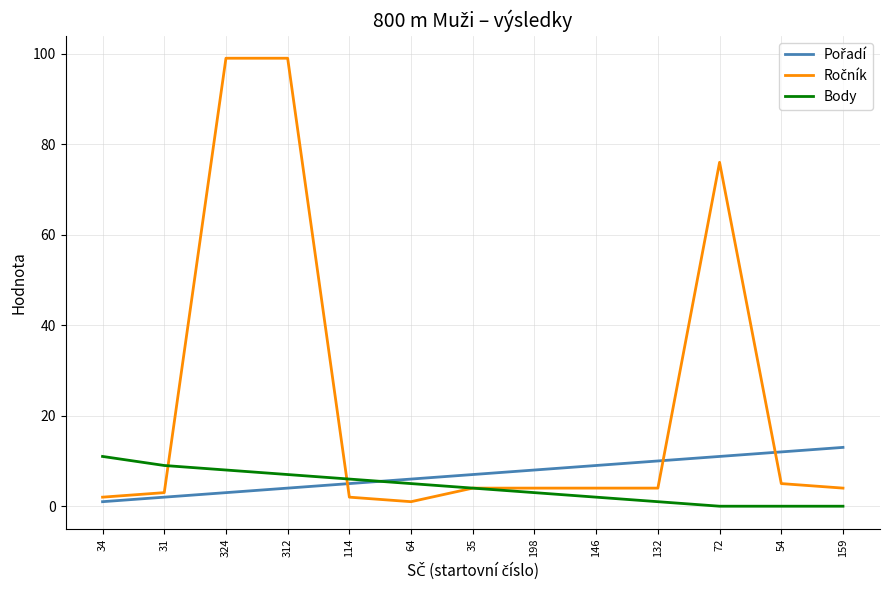

What position from the left is 72?

11